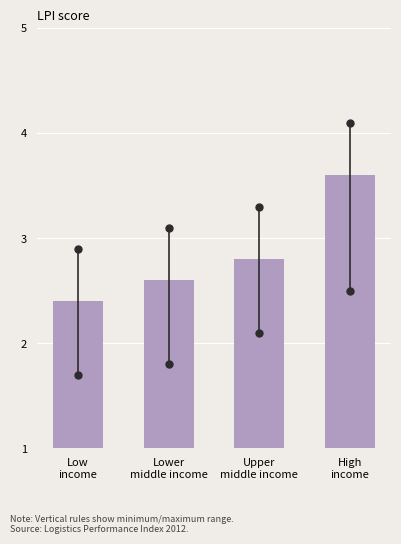

Reading left to right, transcribe all the data shown in this chart.

2.4	2.6	2.8	3.6